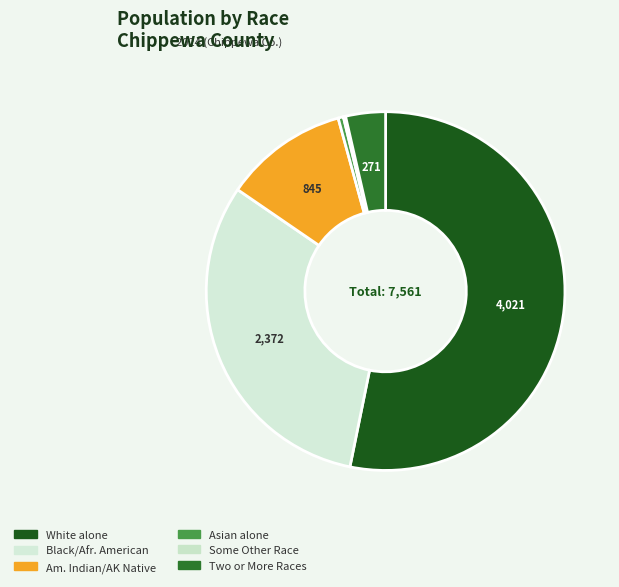

What is the majority slice?

White alone